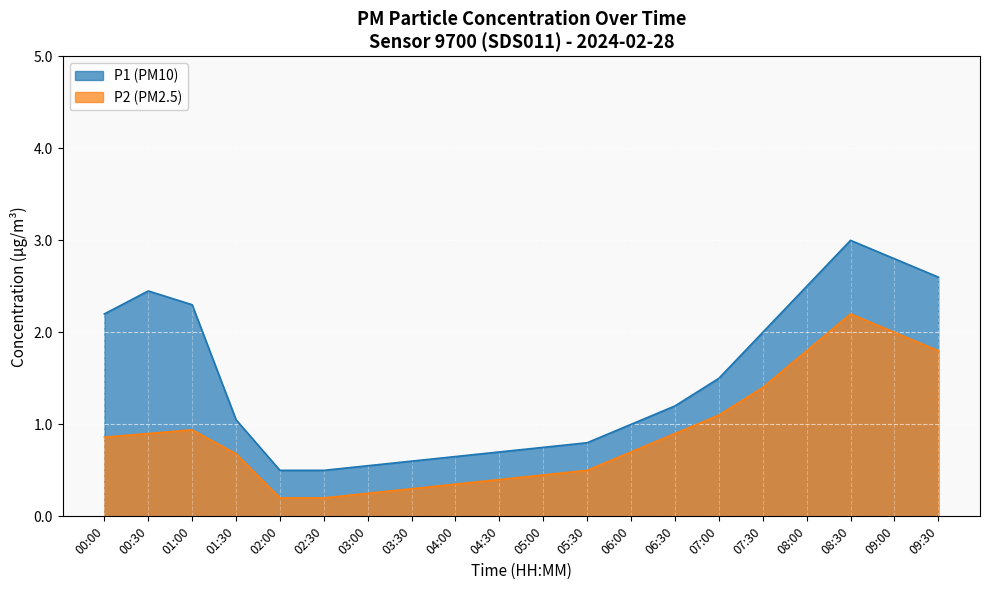

What are all the series names shown in the legend?

P1 (PM10), P2 (PM2.5)